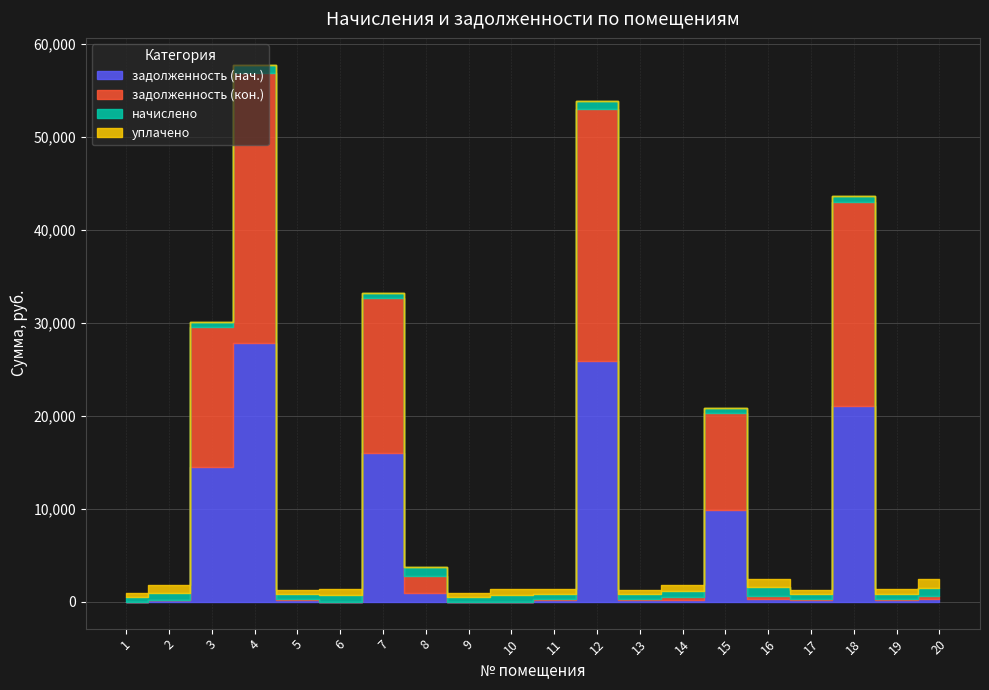

Is it true that задолженность (кон.) equals 1858.3 at 8?

True